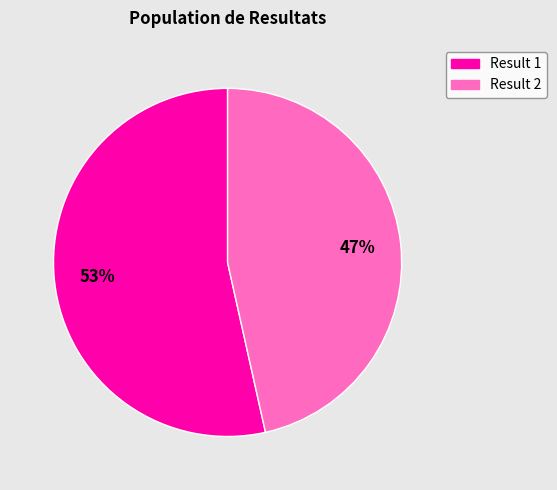

Is there a majority slice in this chart?

Yes